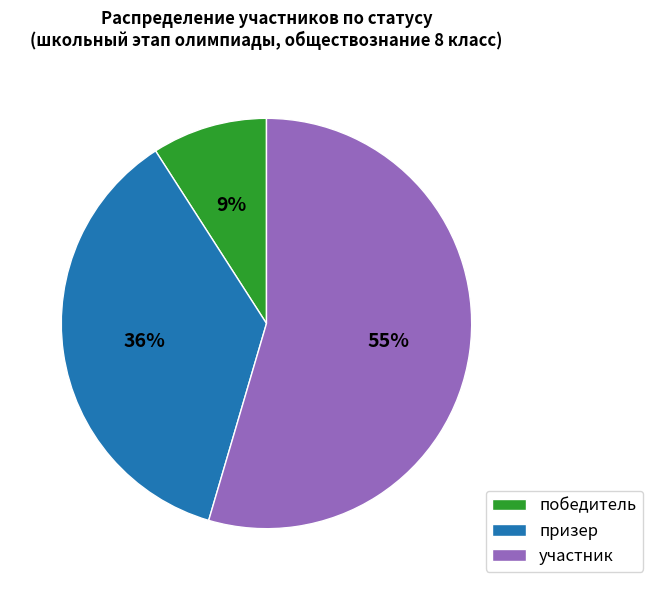

How many slices are in this pie chart?

3